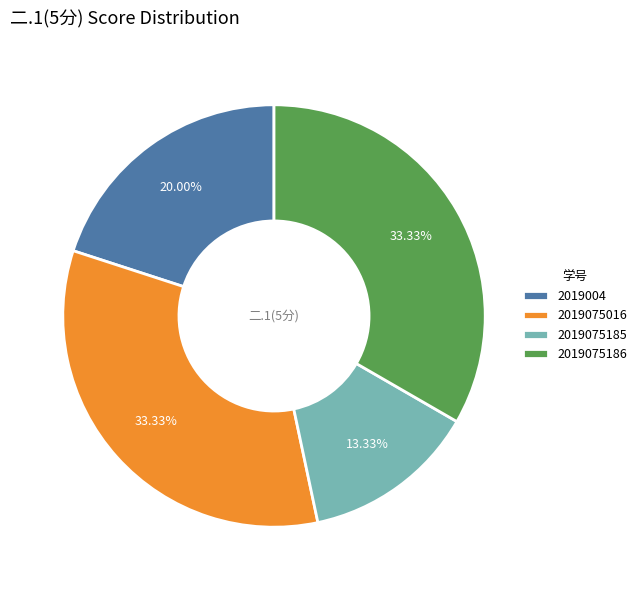

Approximately how many times larger is the value at 2019075185 compared to 2019004?

0.7